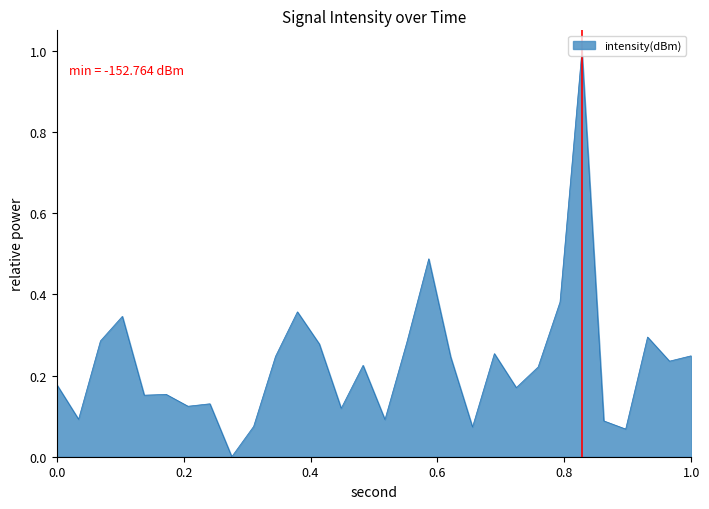

What is the greatest value displayed?

1.0